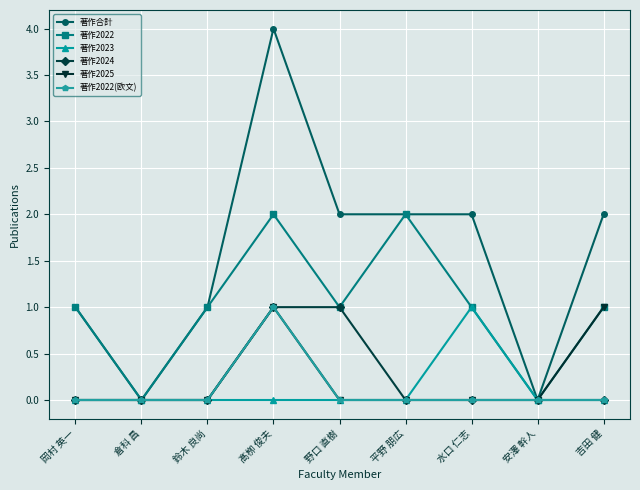

Which series has the largest total across all categories?

著作合計